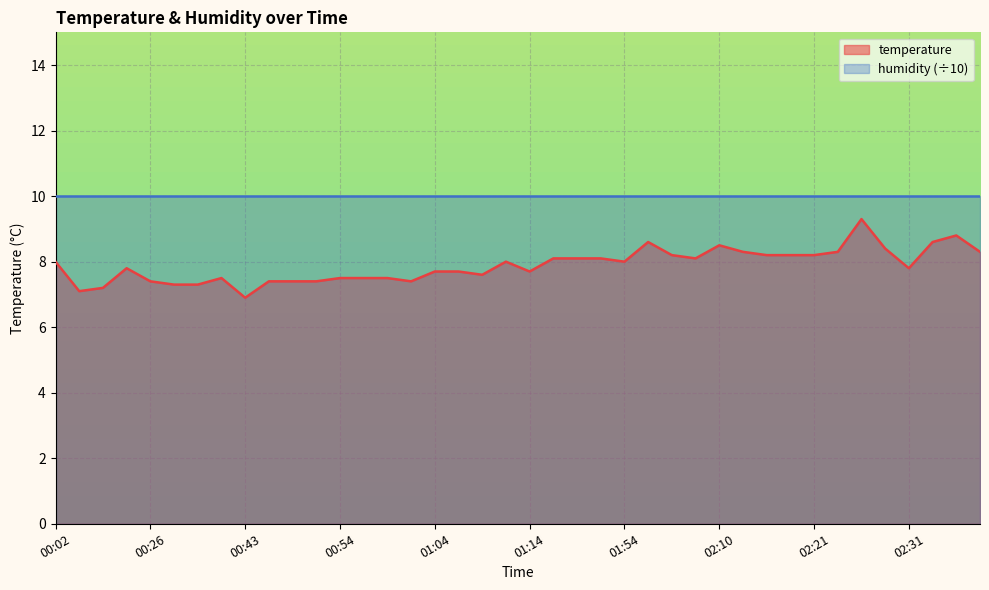

Reading left to right, transcribe all the data shown in this chart.

8.0	7.1	7.2	7.8	7.4	7.3	7.3	7.5	6.9	7.4	7.4	7.4	7.5	7.5	7.5	7.4	7.7	7.7	7.6	8.0	7.7	8.1	8.1	8.1	8.0	8.6	8.2	8.1	8.5	8.3	8.2	8.2	8.2	8.3	9.3	8.4	7.8	8.6	8.8	8.3